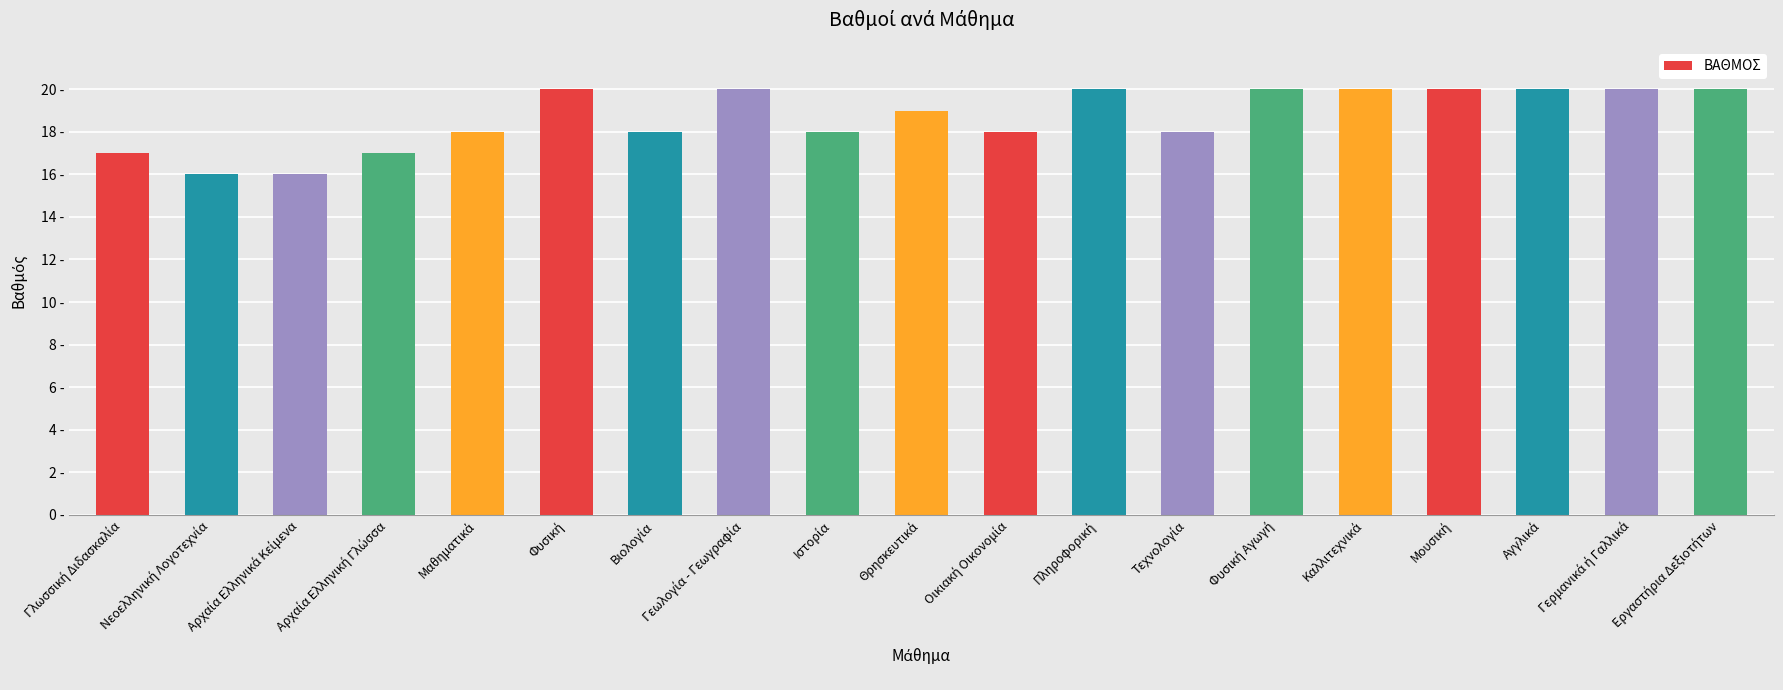

Does the chart contain stacked bars?

No